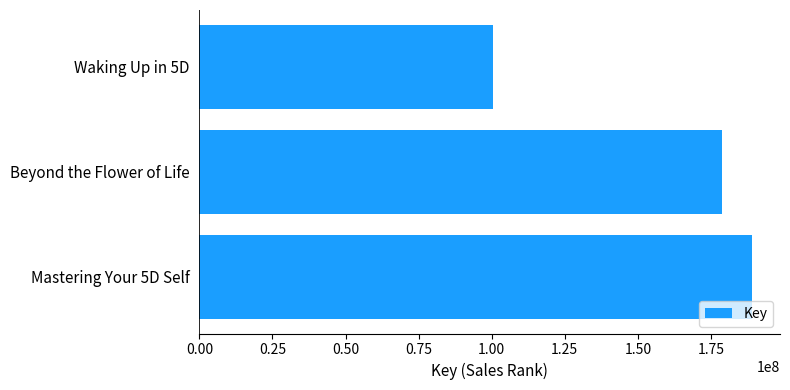

Where is the data nearest to the value 144808111?

Beyond the Flower of Life